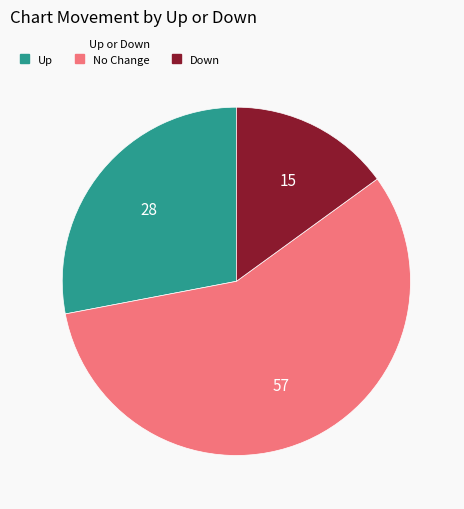

Approximately how many times larger is the value at Down compared to No Change?

0.3